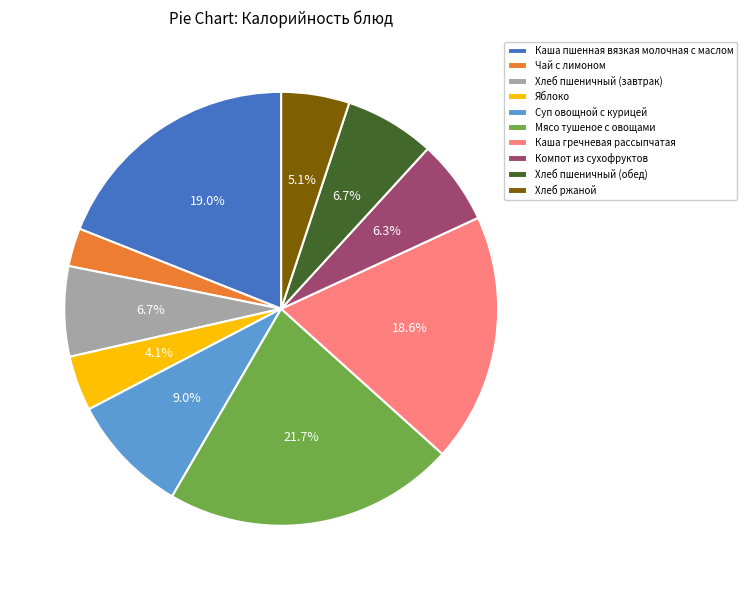

How many slices are in this pie chart?

10